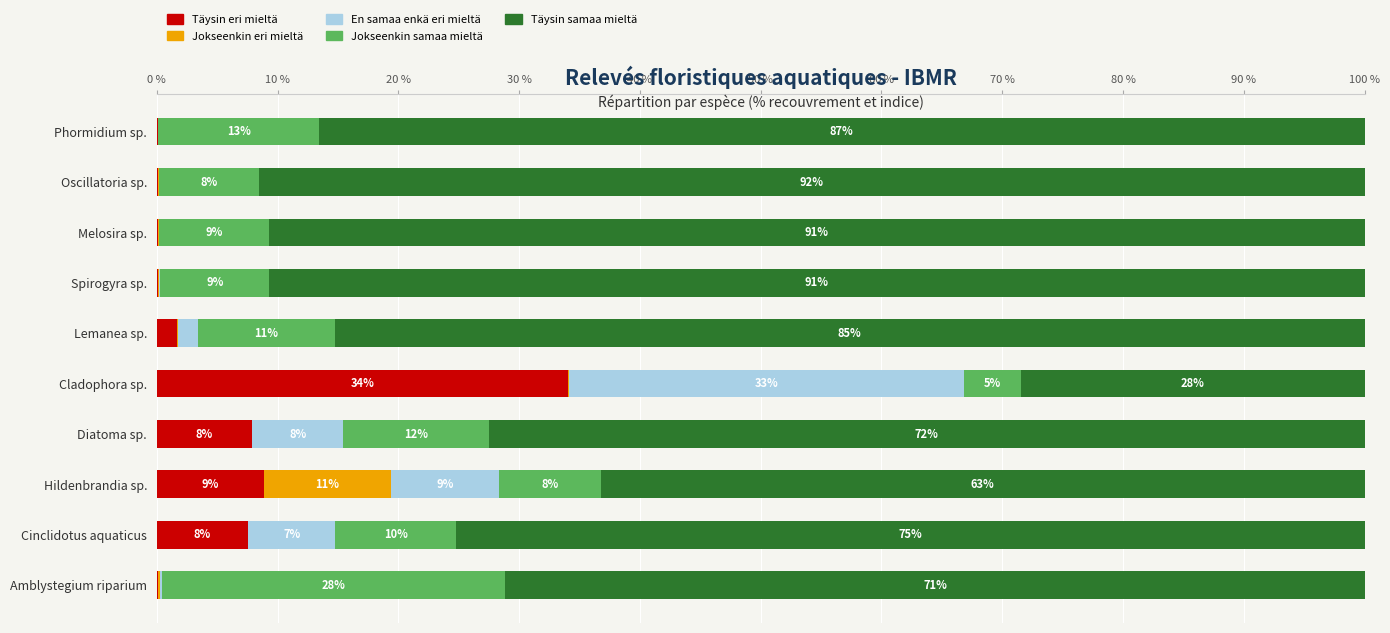

What are all the series names shown in the legend?

Täysin eri mieltä, Jokseenkin eri mieltä, En samaa enkä eri mieltä, Jokseenkin samaa mieltä, Täysin samaa mieltä